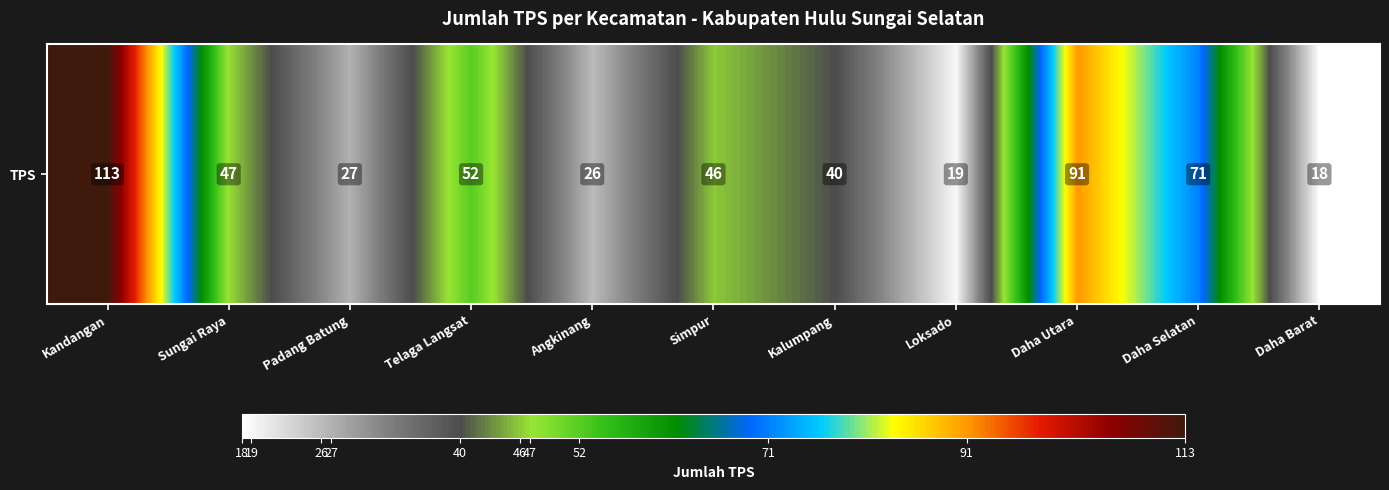

Is it true that the value at Kandangan is 113?

True